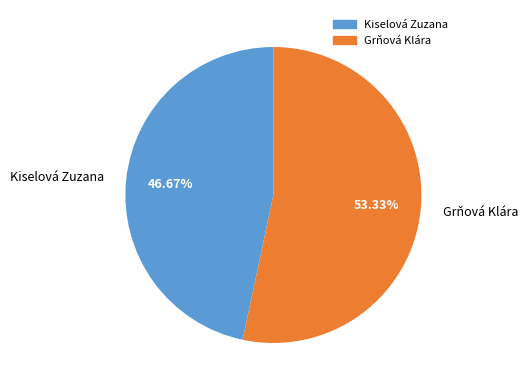

Which category has the smallest portion of the pie?

Kiselová Zuzana